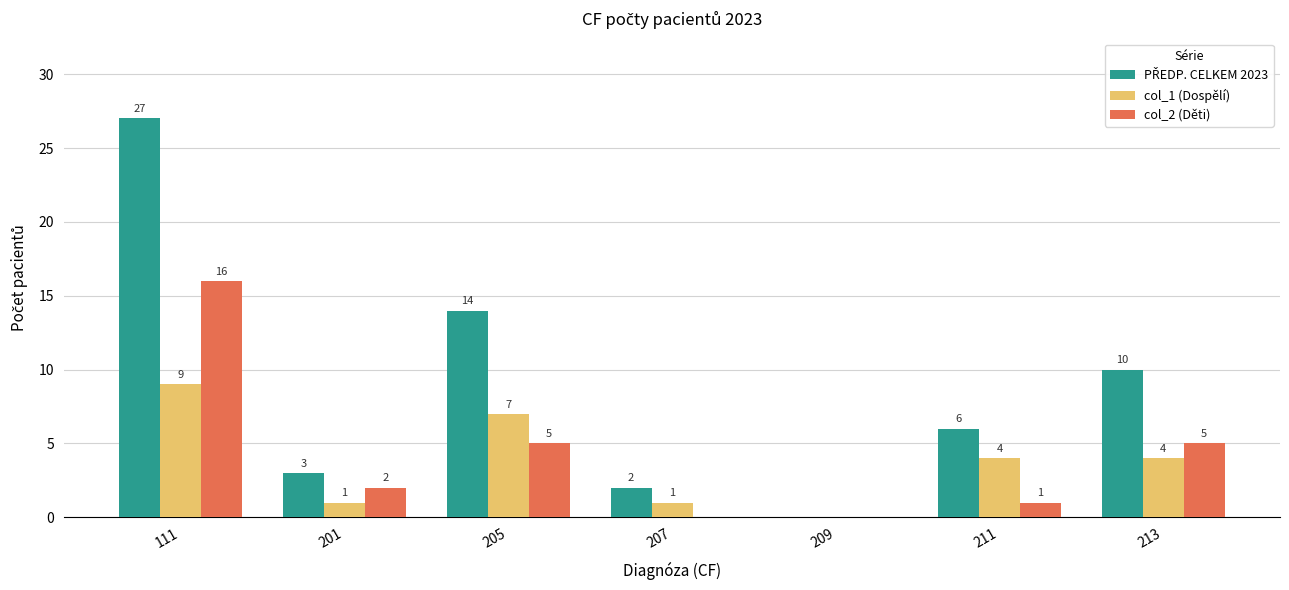

What is the spread (max minus min) of values at 201?

2